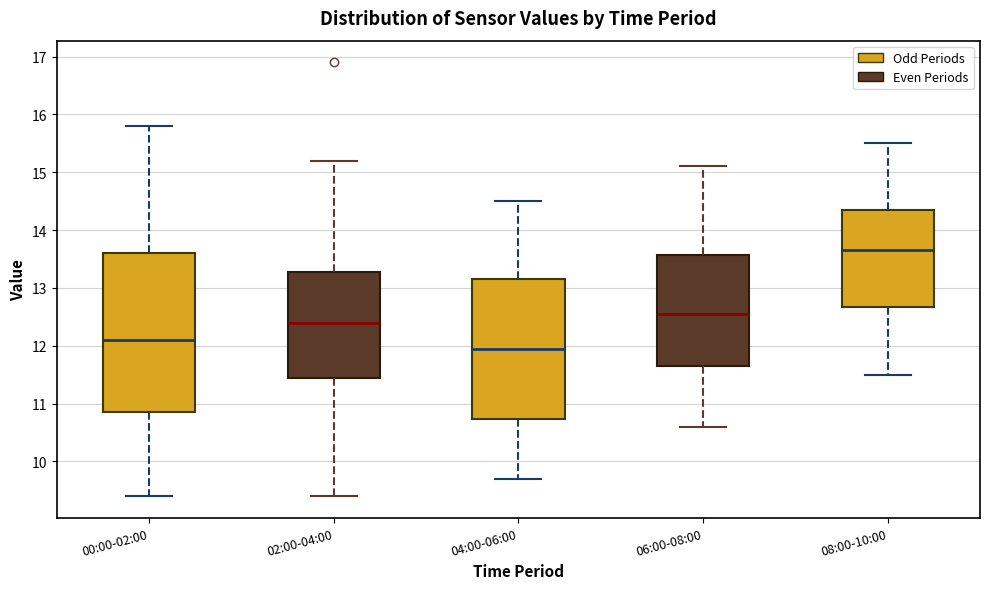

Reading left to right, read every box against the y-axis: the position of its median line, the range the box covers, and the ends of its whiskers. The values are not printed on the chart, so give them approximately, as read against the axis.

00:00-02:00: median 12.1, box 10.9 to 13.6, whiskers 9.4 to 15.8
02:00-04:00: median 12.4, box 11.5 to 13.3, whiskers 9.4 to 15.2
04:00-06:00: median 12.0, box 10.7 to 13.2, whiskers 9.7 to 14.5
06:00-08:00: median 12.6, box 11.7 to 13.6, whiskers 10.6 to 15.1
08:00-10:00: median 13.7, box 12.7 to 14.4, whiskers 11.5 to 15.5